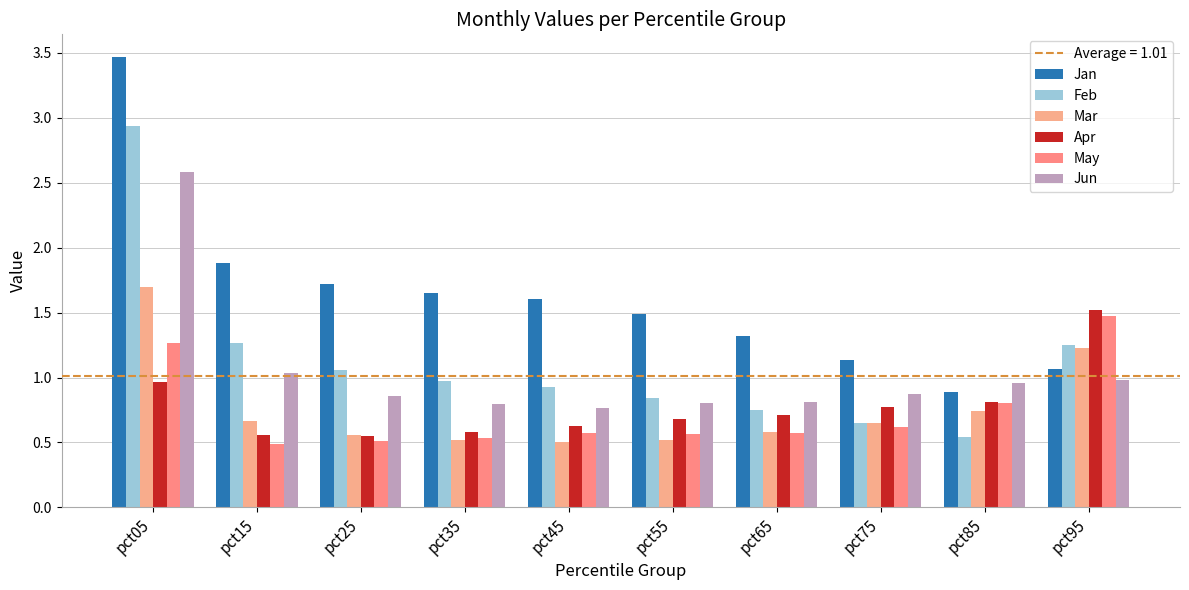

Between pct45 and pct05, which is larger?

pct05